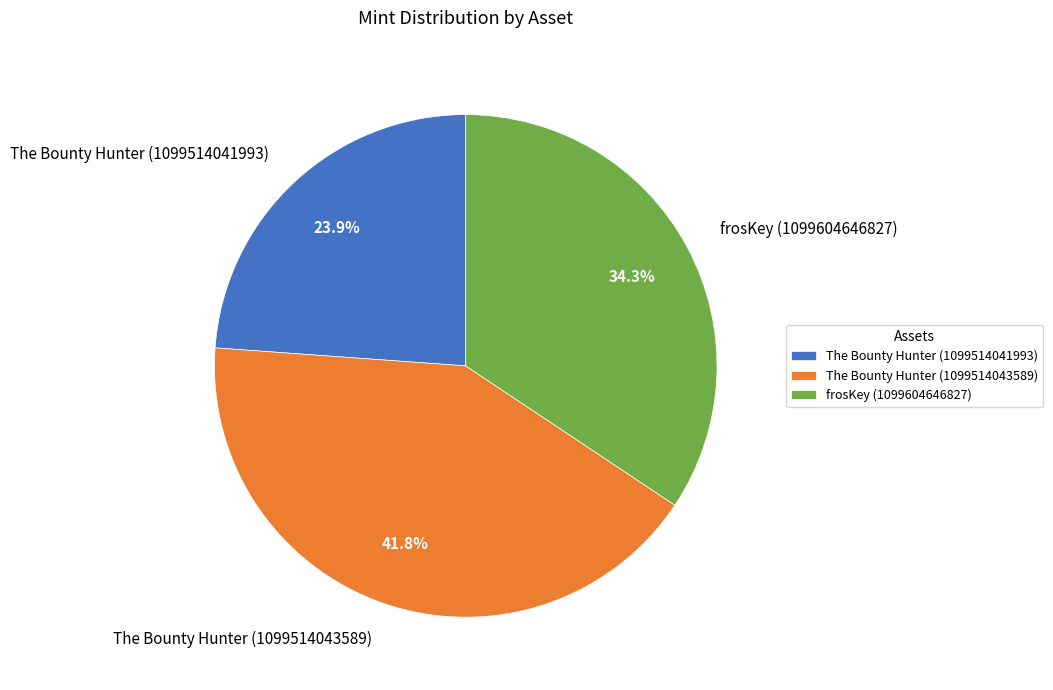

To the nearest percent, what percentage of the pie is frosKey (1099604646827)?

34%